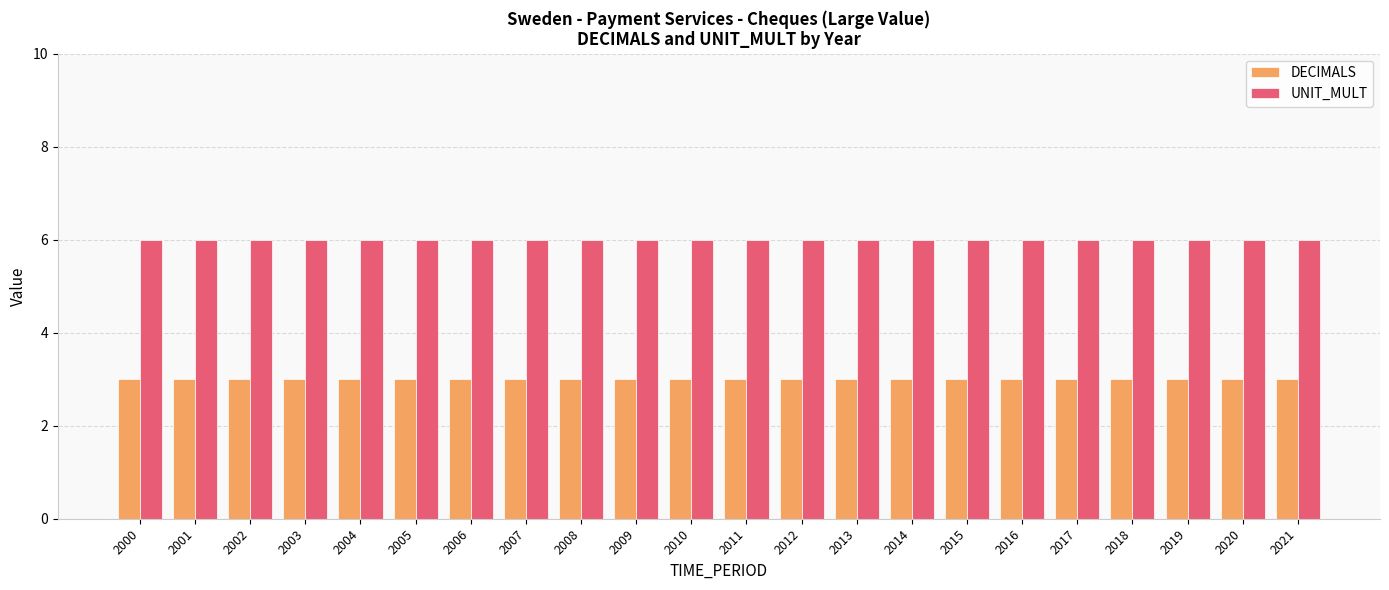

Reading left to right, what are all the values shown in this chart?

DECIMALS: 3	3	3	3	3	3	3	3	3	3	3	3	3	3	3	3	3	3	3	3	3	3
UNIT_MULT: 6	6	6	6	6	6	6	6	6	6	6	6	6	6	6	6	6	6	6	6	6	6